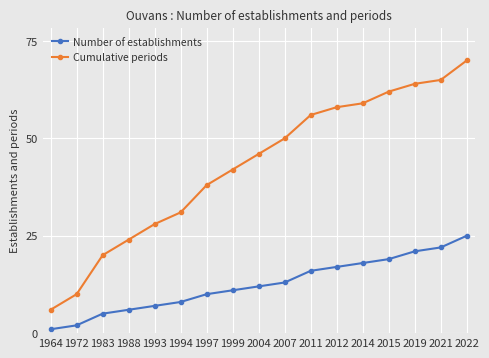

How many lines are shown in the chart?

2